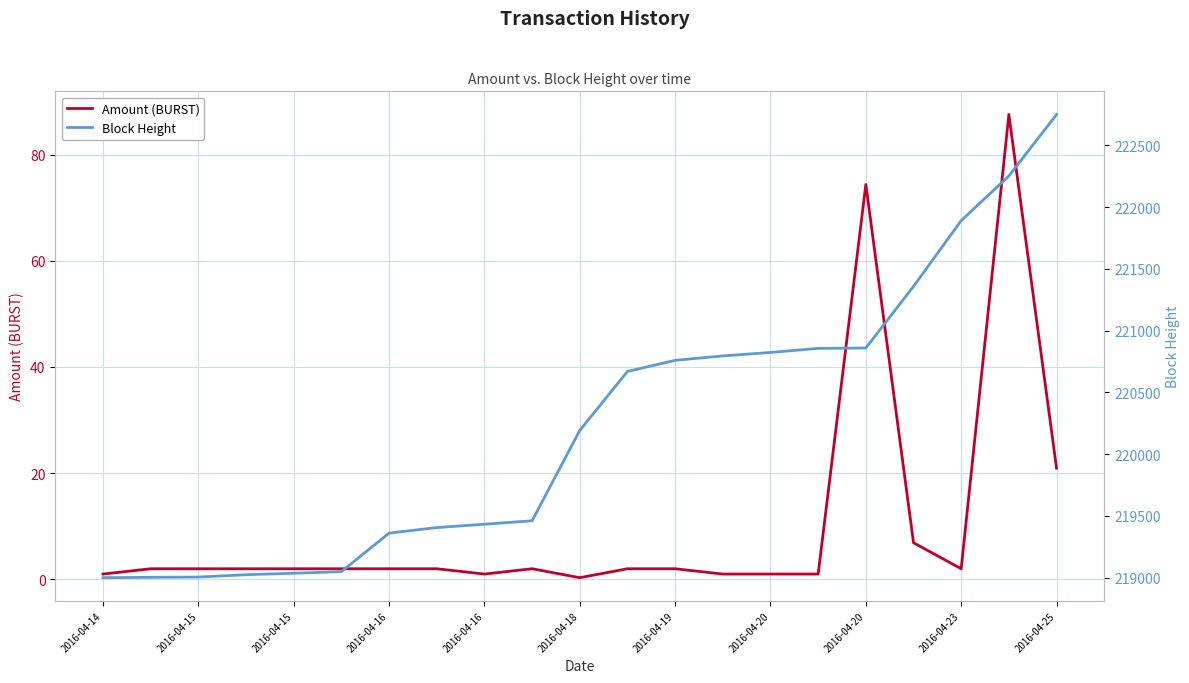

What is the difference between the Block Height values at 13 and 20?

1955.0